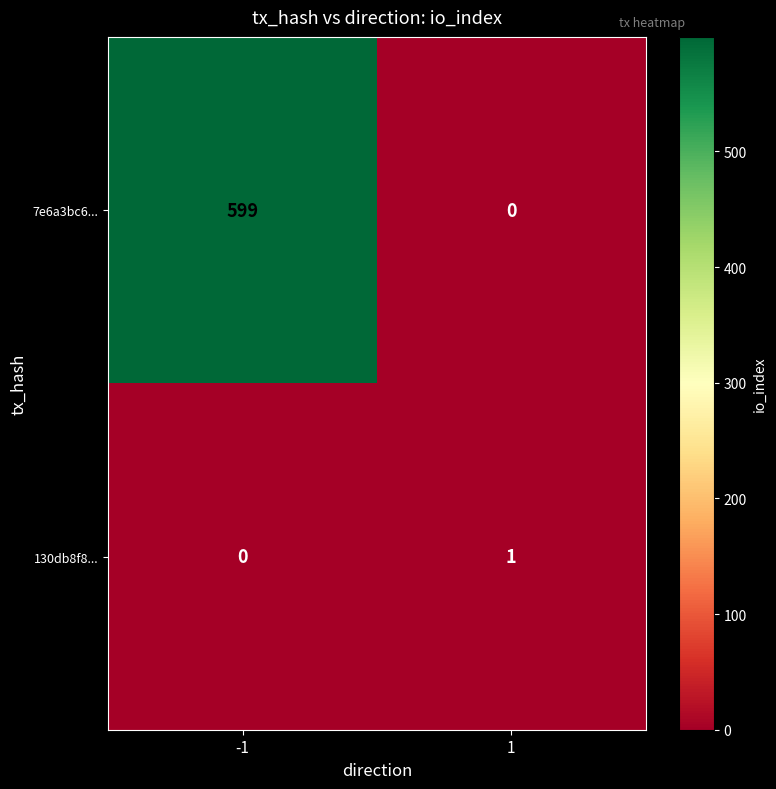

True or false: 130db8f8... has a value of 1 at -1.

False